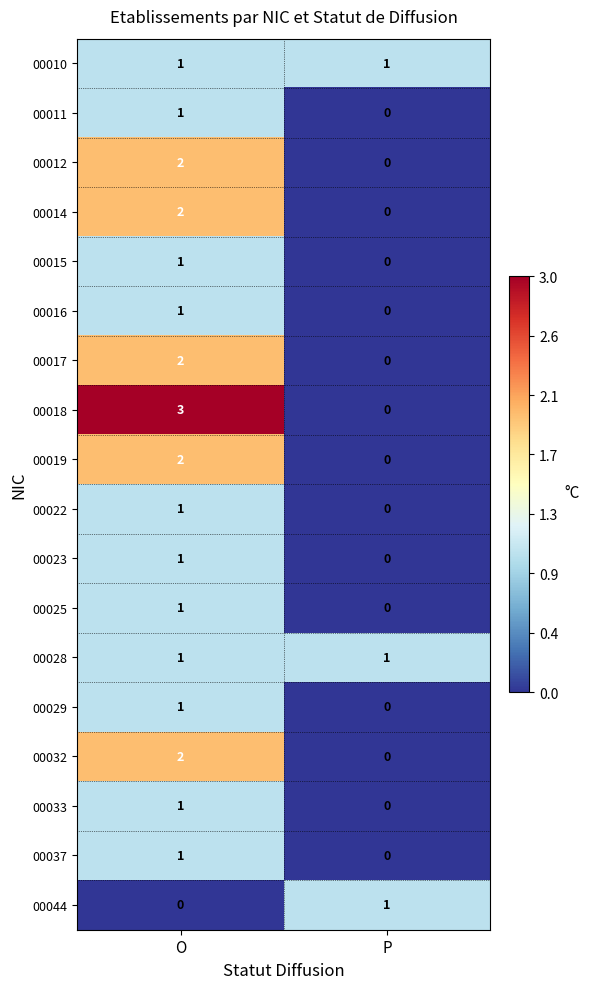

Is the value of 00033 at O greater than the value of 00011 at P?

Yes